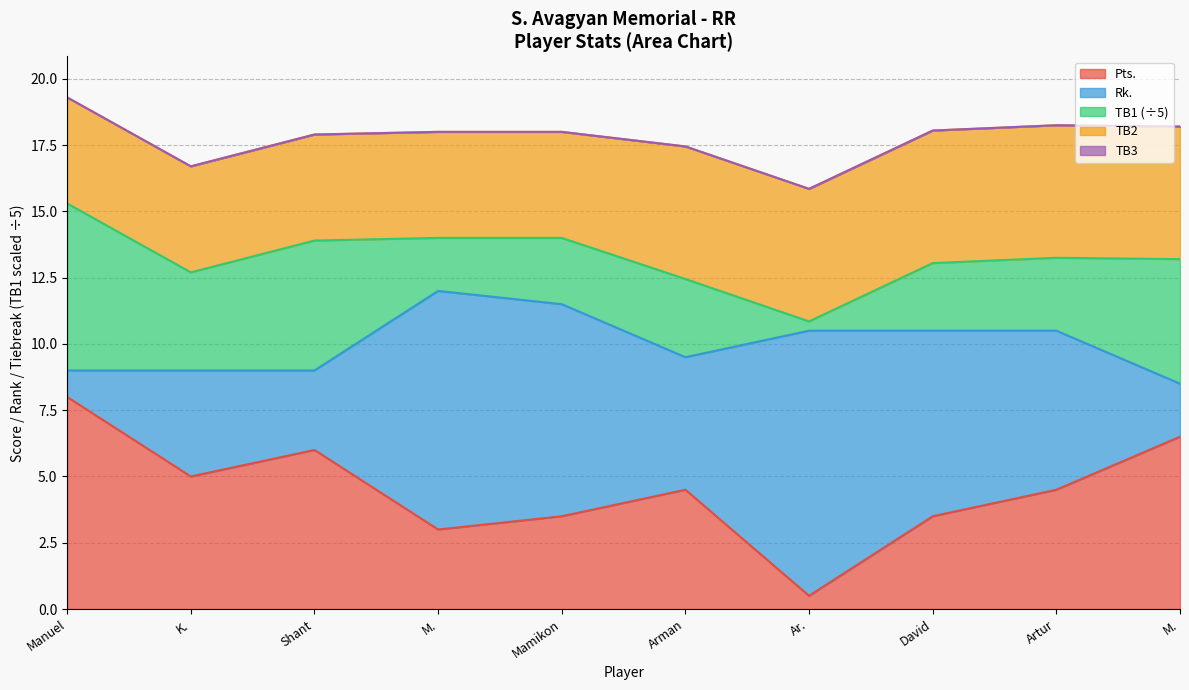

Which series has the largest total across all categories?

TB1